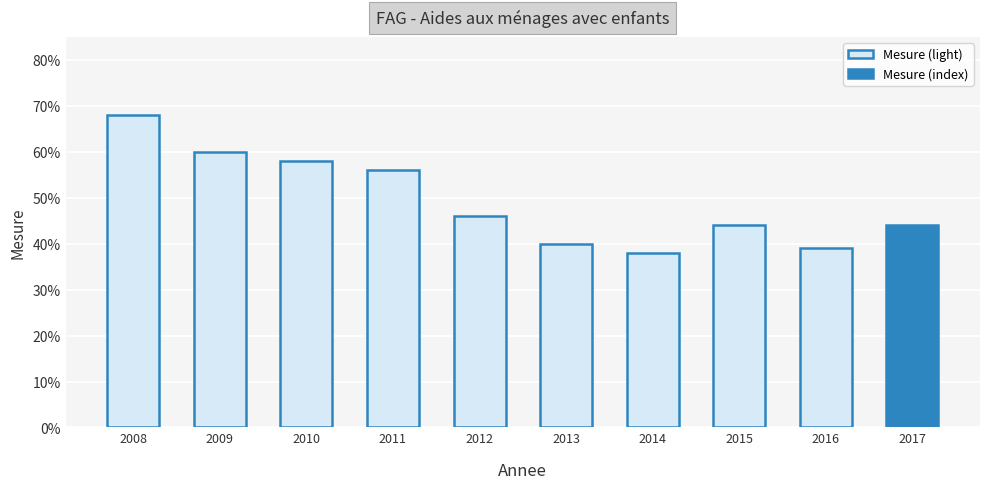

Are the bars horizontal?

No